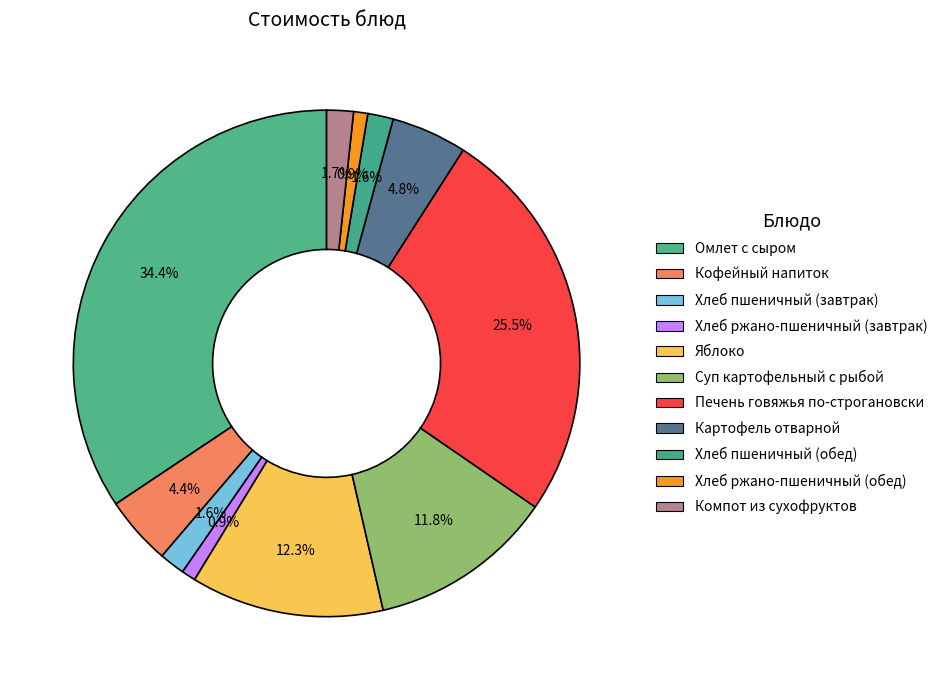

Combined, do Хлеб пшеничный (завтрак) and Хлеб ржано-пшеничный (обед) account for over 50%?

No